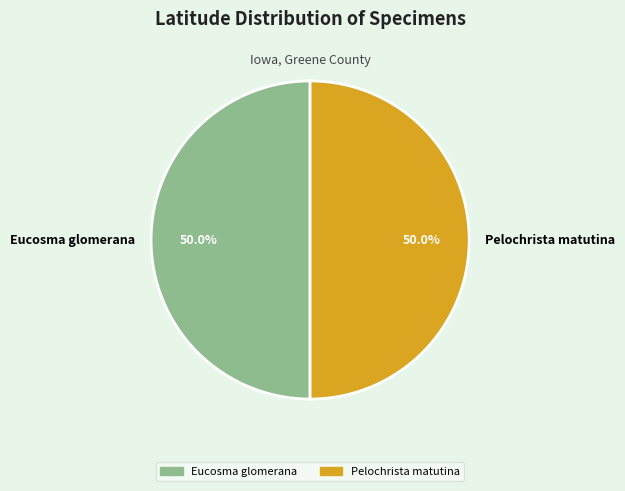

To the nearest percent, what is the average slice percentage?

50%